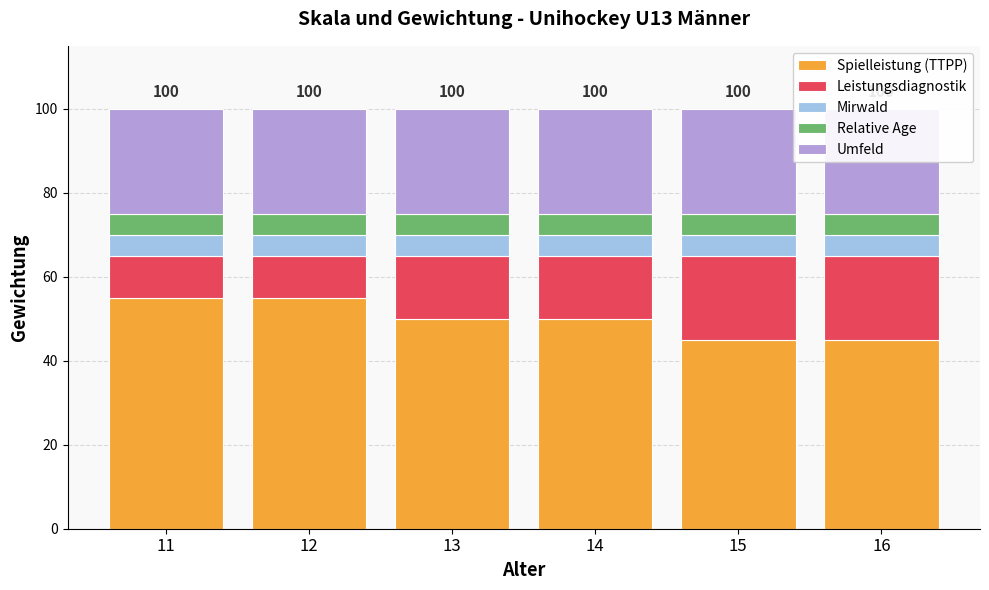

How many bars are there in each group?

5